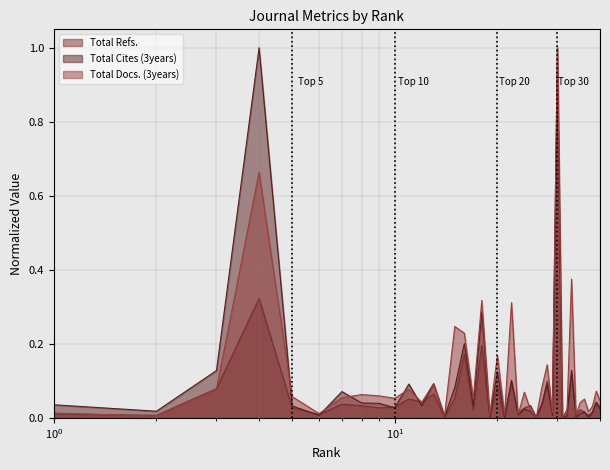

True or false: Total Refs. has more than 2 points higher than both neighbors.

True